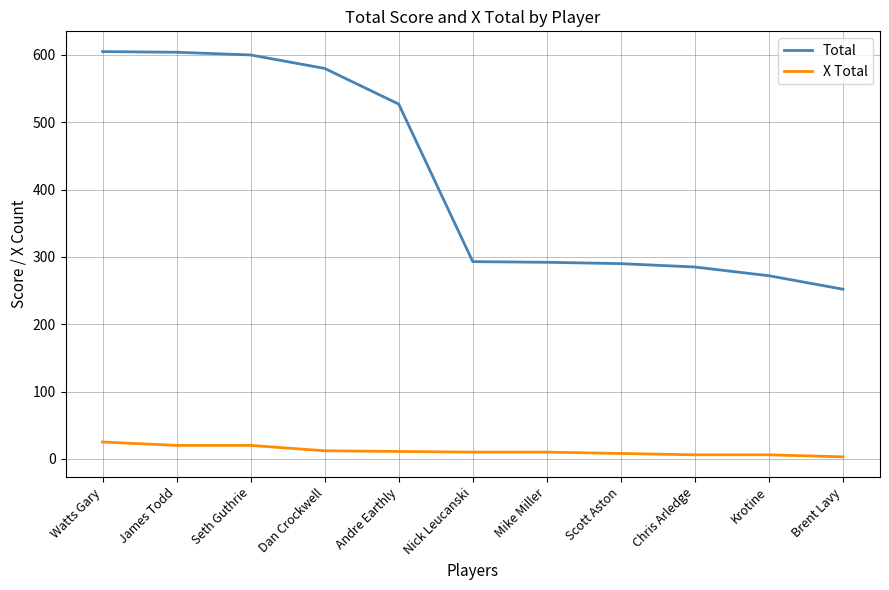

Is this an area chart (filled region under the line)?

No